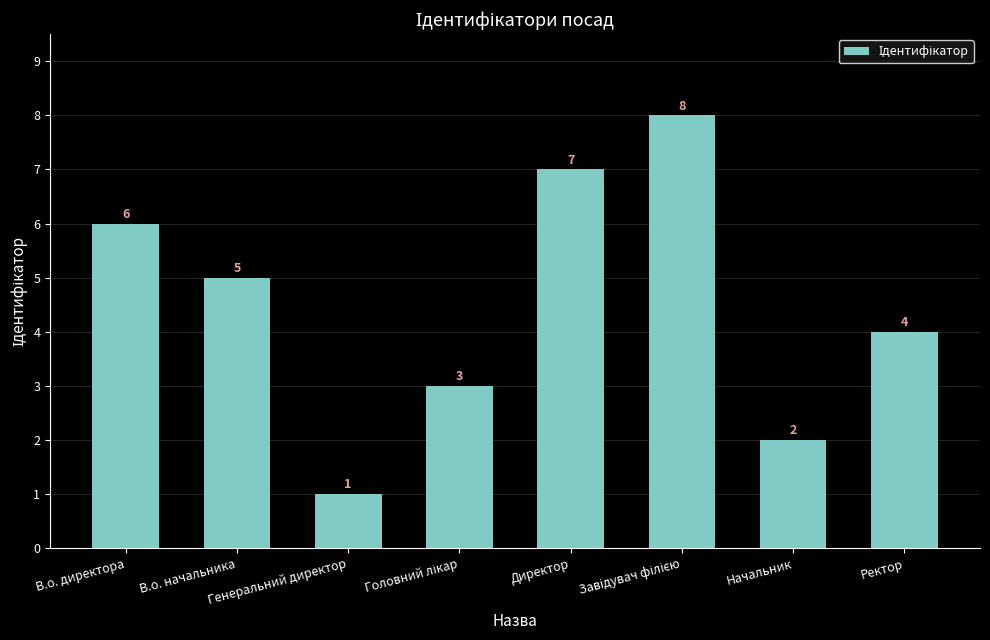

What is the label of the 2nd bar from the left?

В.о. начальника